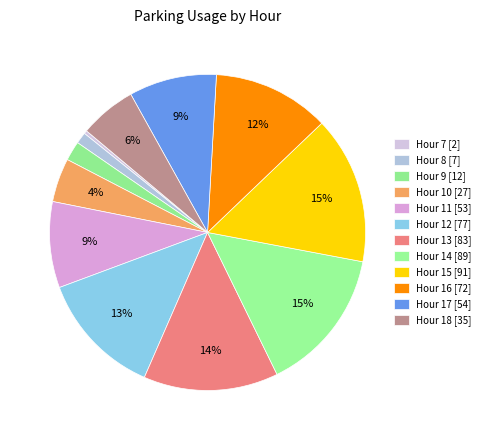

How many slices are in this pie chart?

12